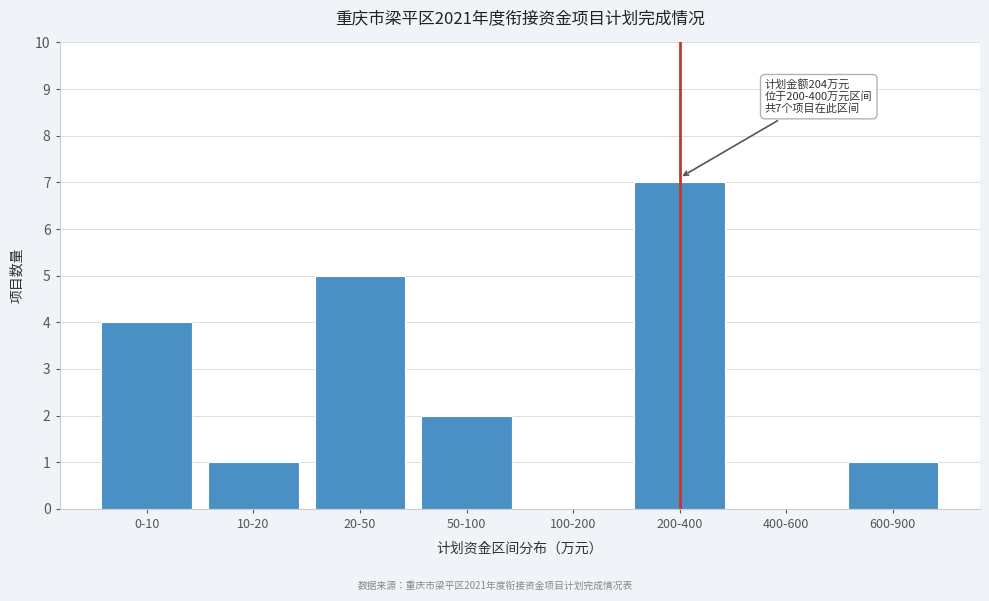

Reading left to right, transcribe all the data shown in this chart.

0-10=4	10-20=1	20-50=5	50-100=2	100-200=0	200-400=7	400-600=0	600-900=1